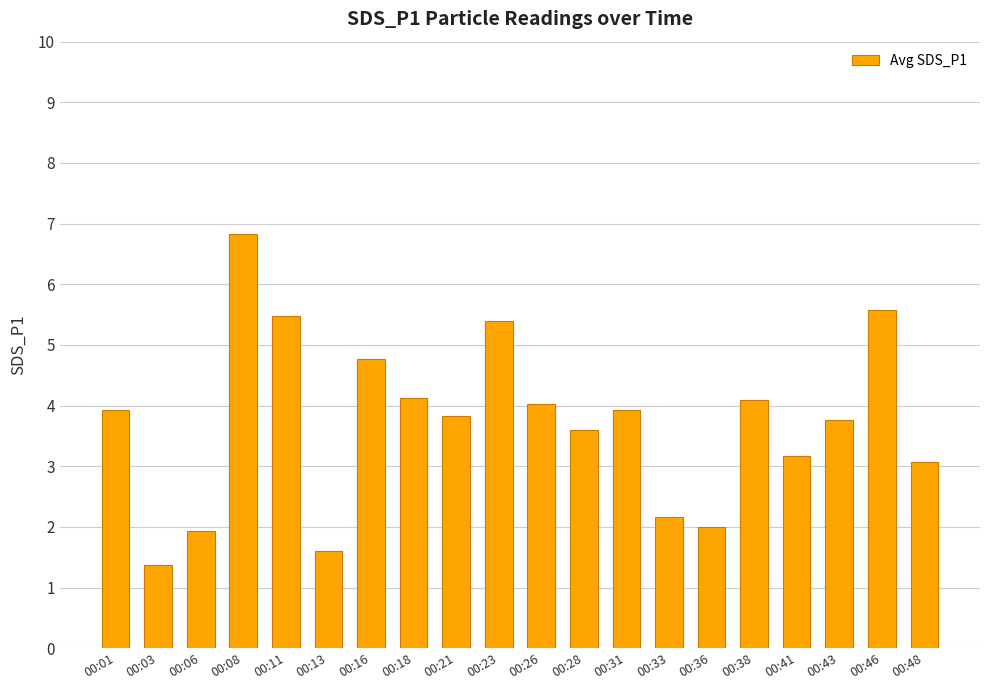

Between 00:28 and 00:11, which is larger?

00:11